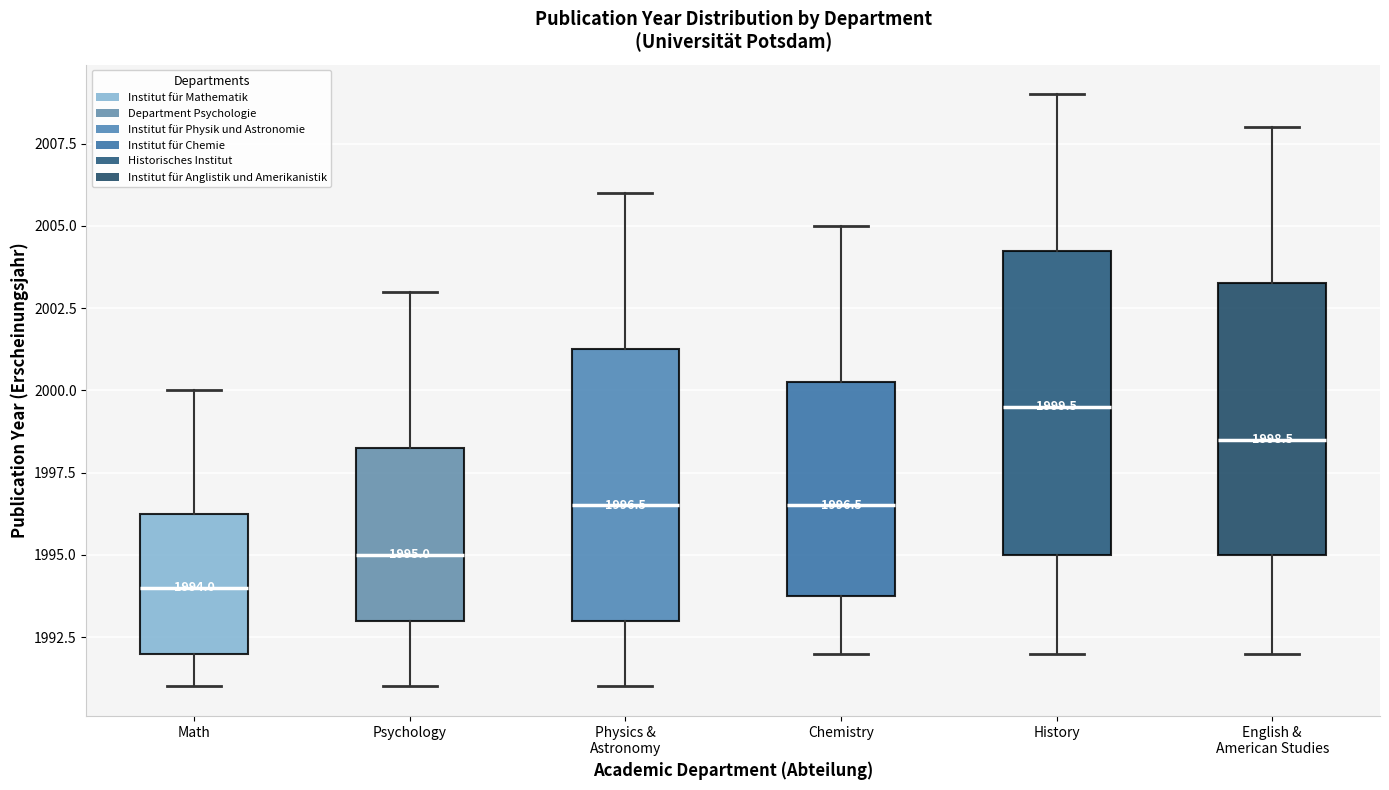

Which box's median line is the highest?

History